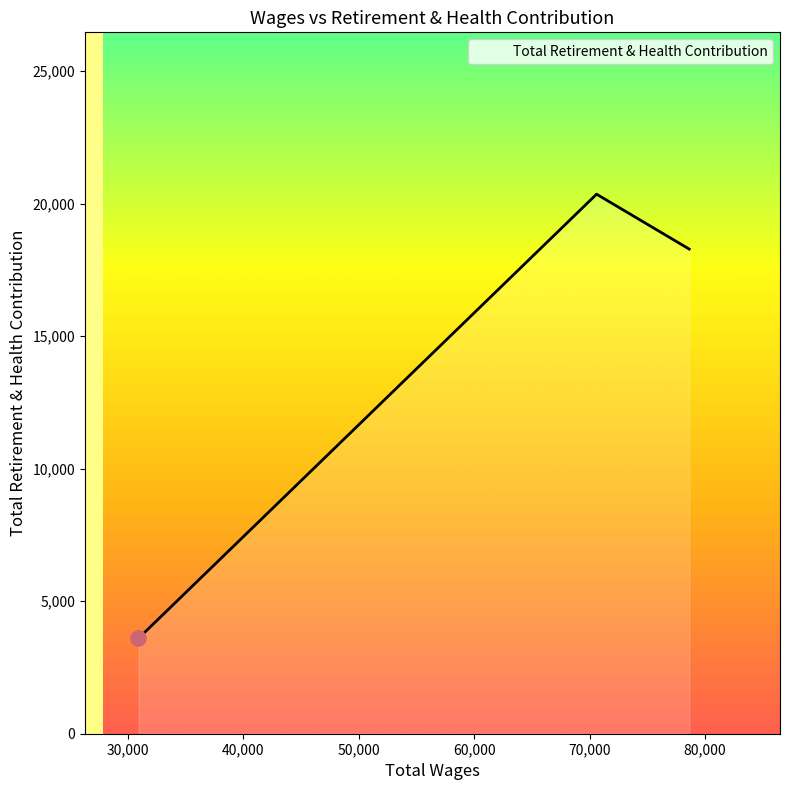

What is the sum of all values?

42236